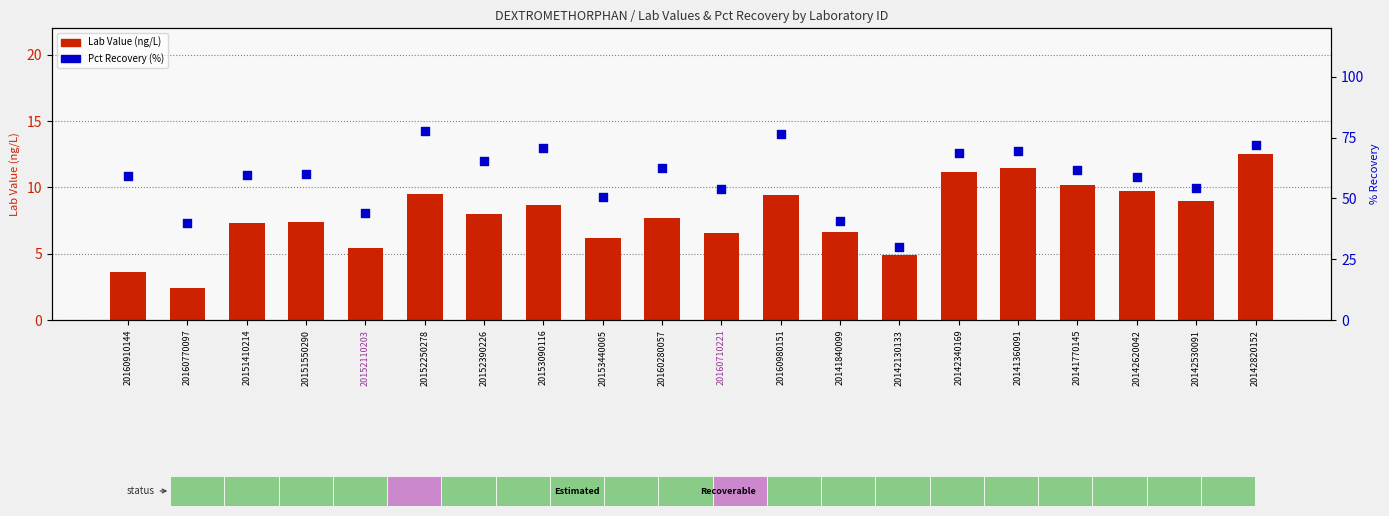

At how many categories does at least one series exceed 72?

3